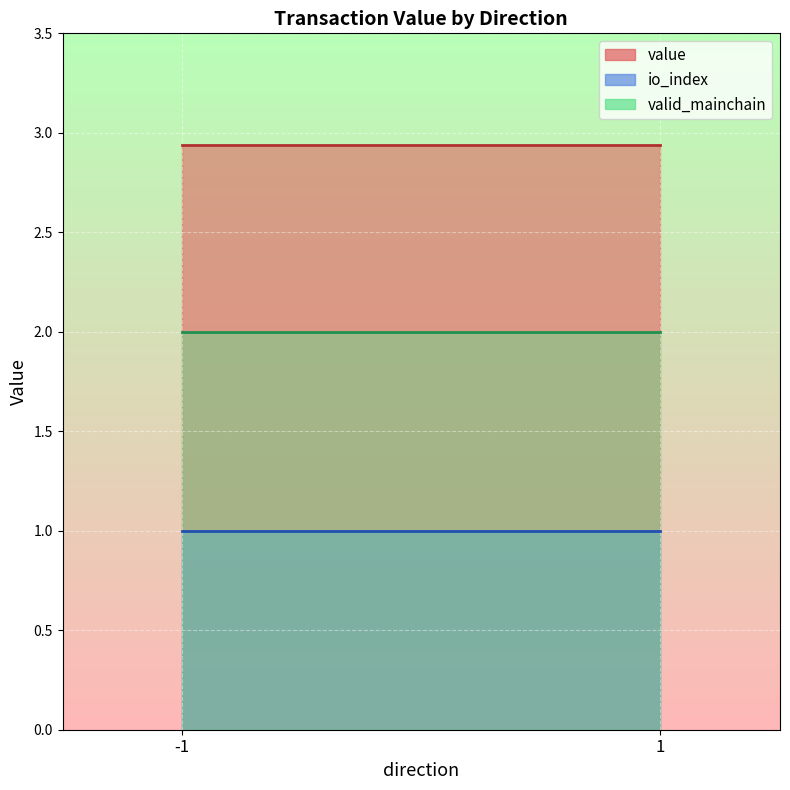

How many categories are shown in the chart?

4